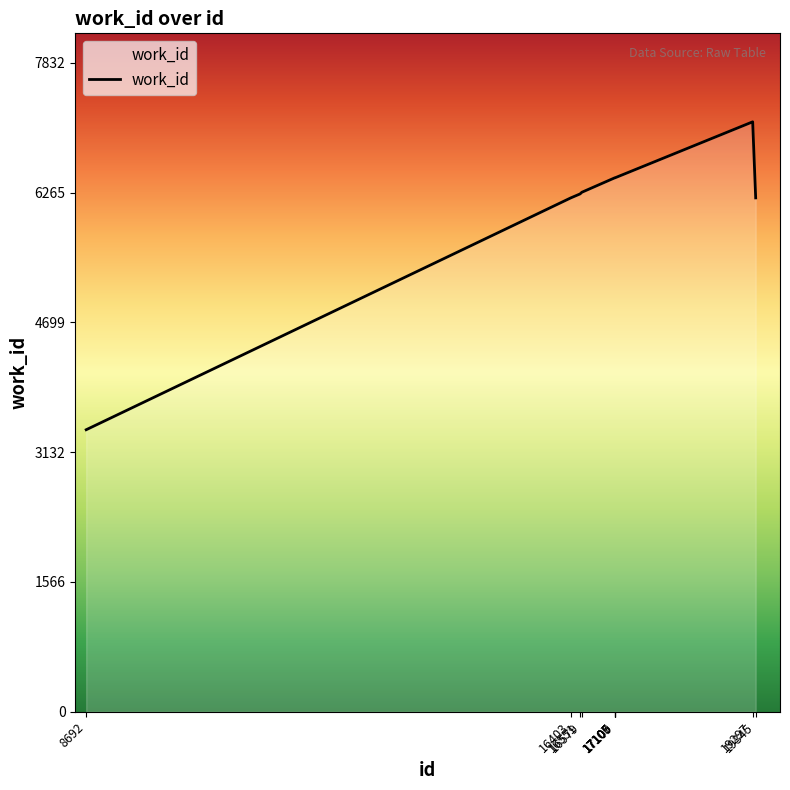

What is the maximum value shown in the chart?

7120